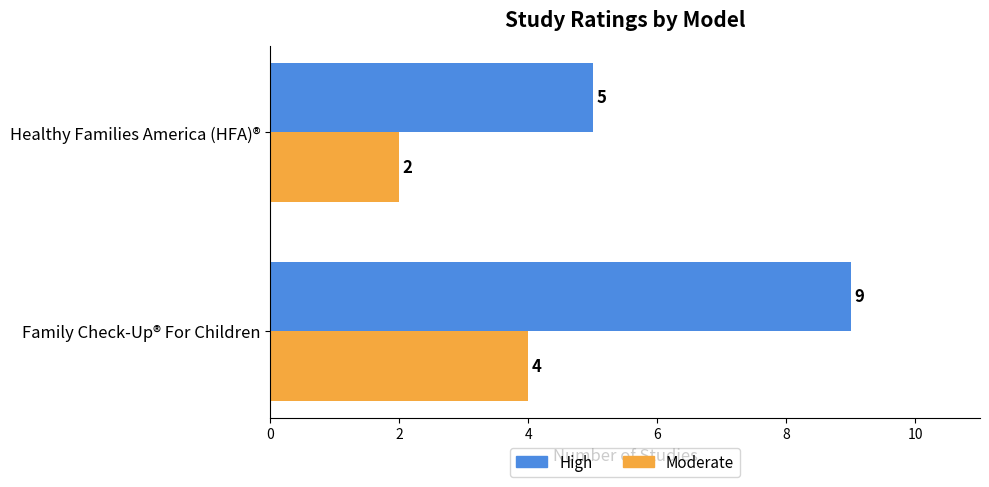

What is the total value across all series at Healthy Families America (HFA)®?

7